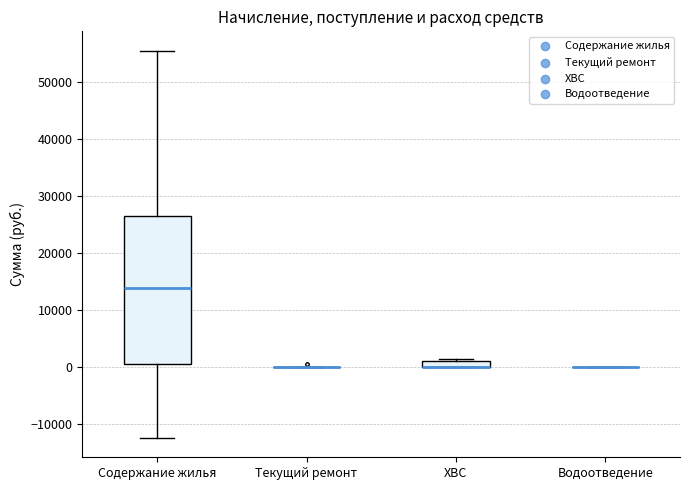

Where is the upper edge of the box for ХВС on the y-axis? The values are not printed on the chart, so give them approximately, as read against the axis.

1000